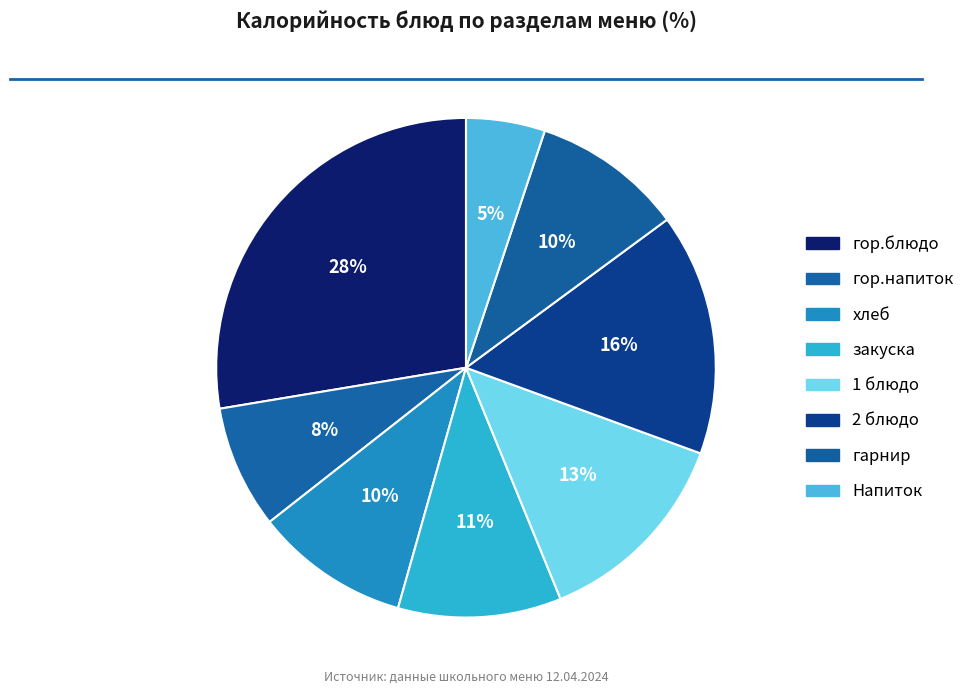

To the nearest percent, what is the difference between the гарнир and 2 блюдо slice percentages?

6%